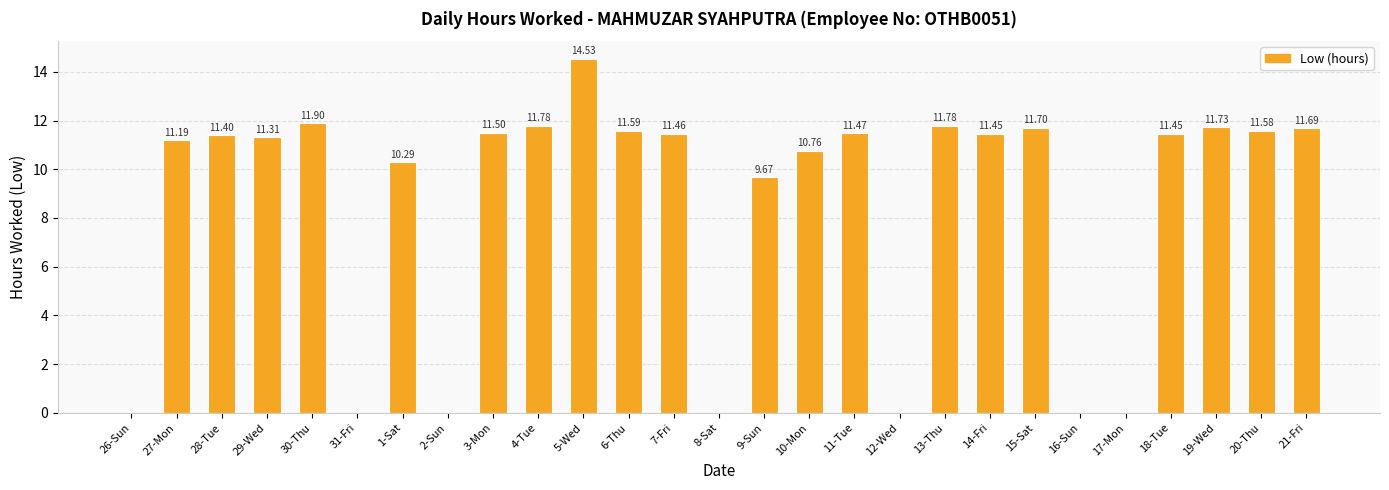

What is the sum of the values at 15-Sat and 30-Thu?

23.6